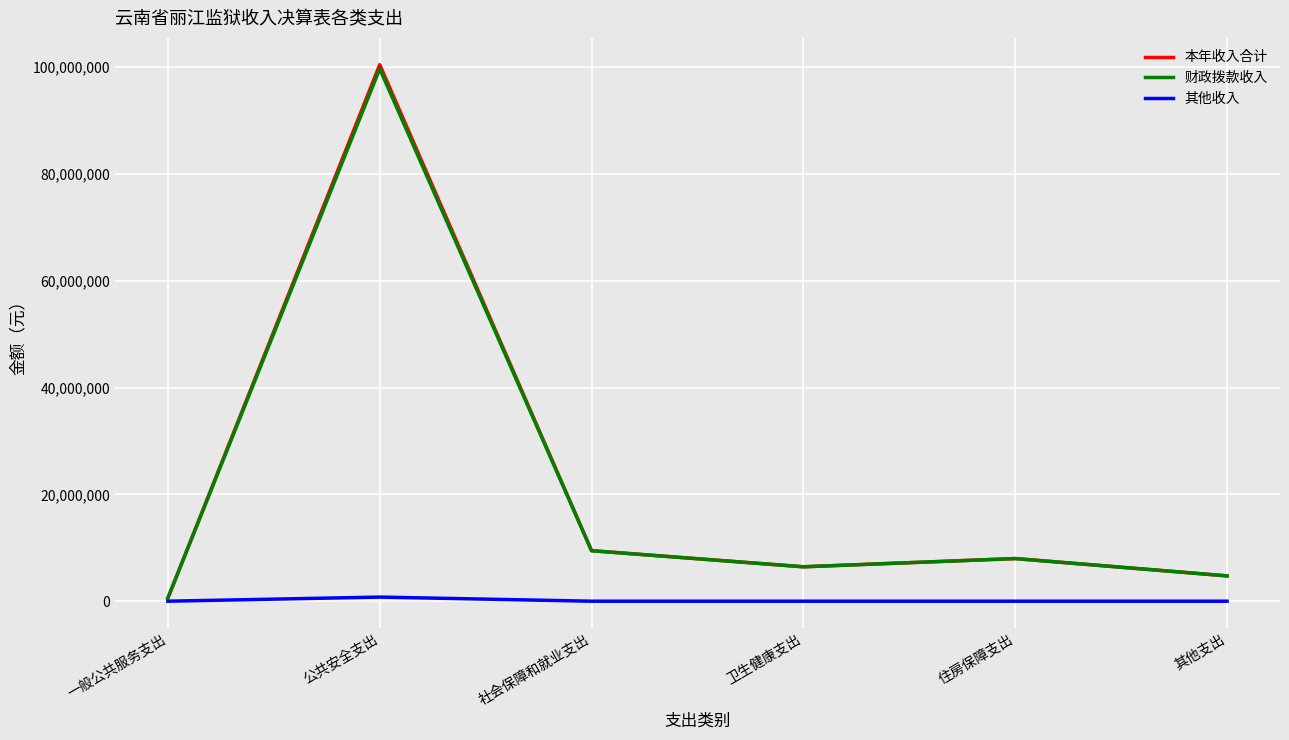

Which series has the widest spread of values?

本年收入合计